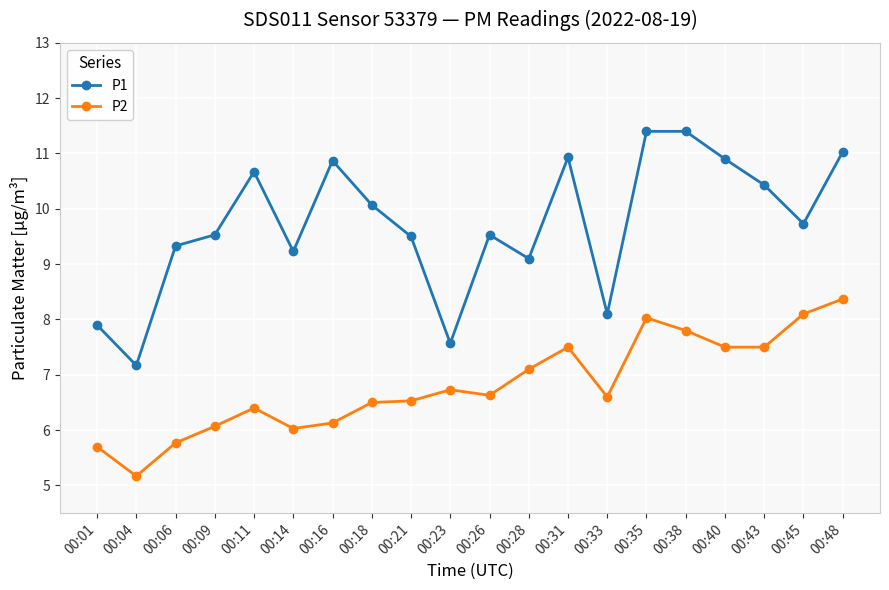

How many data points in P1 are above 9?

16